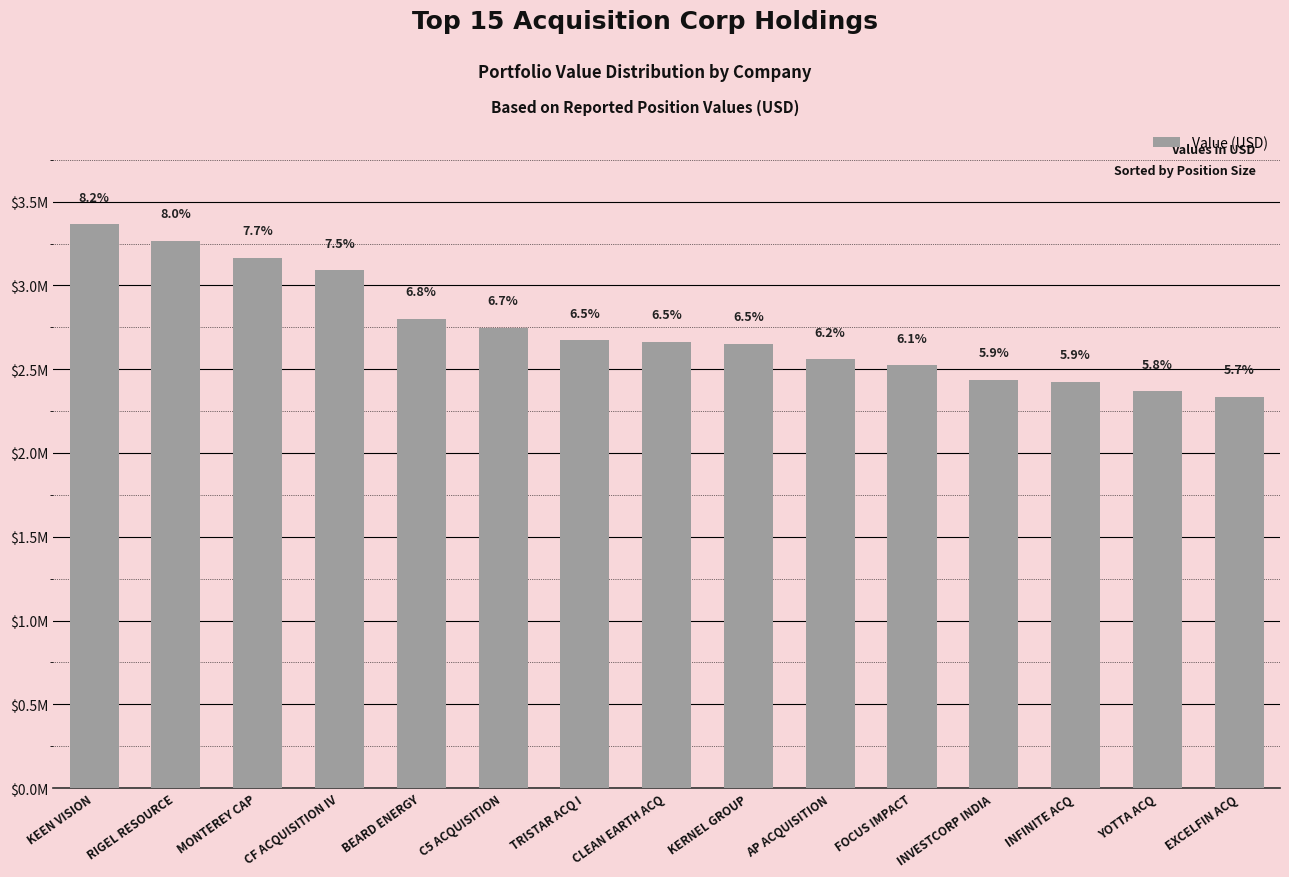

Are the bars horizontal?

No